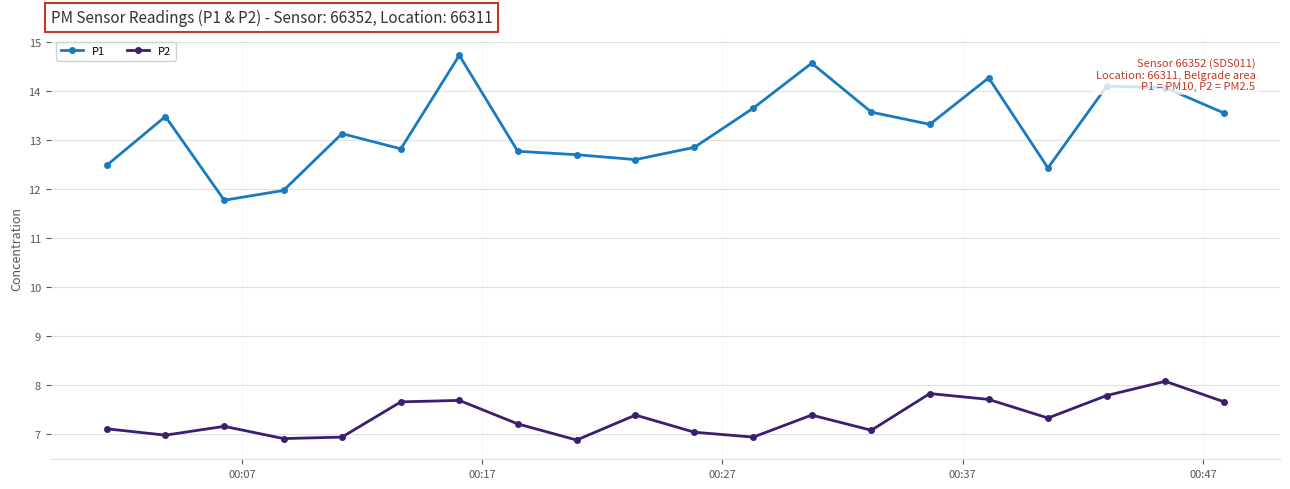

Which series has the largest total across all categories?

P1